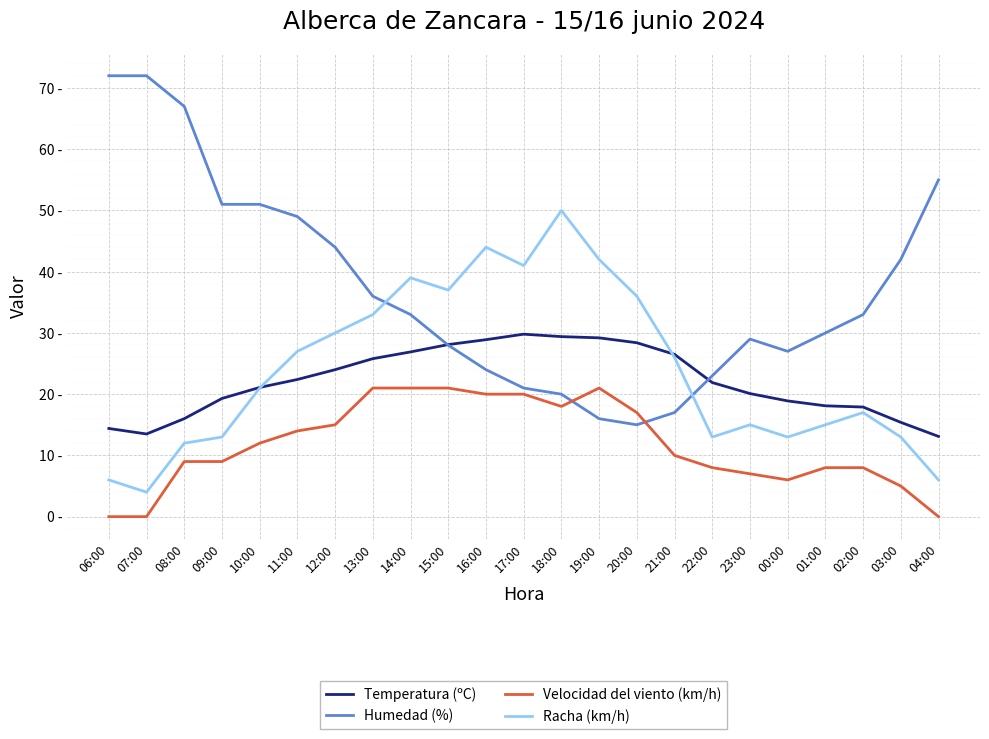

Which series changed the most between 16:00 and 23:00?

Racha (km/h)